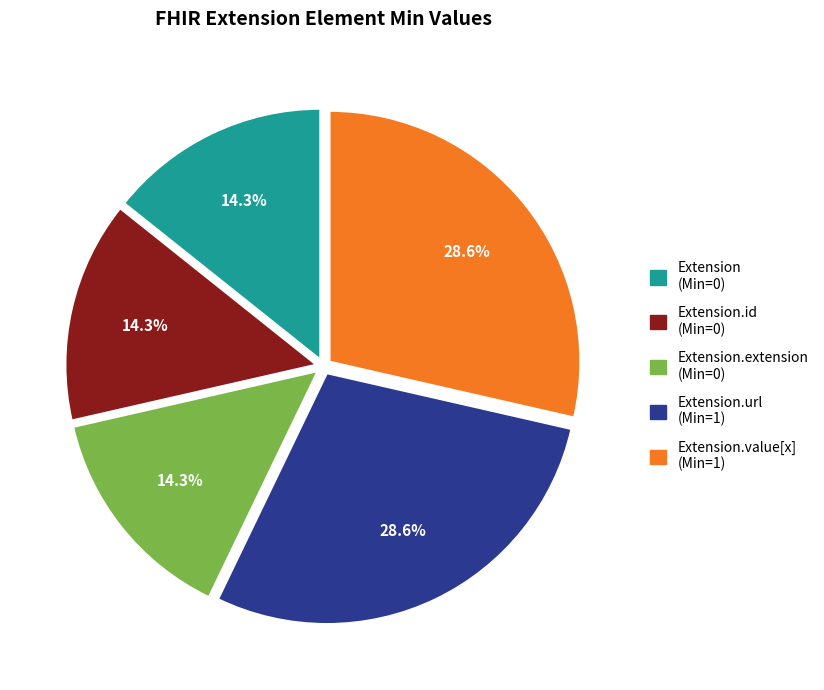

Is there a majority slice in this chart?

No